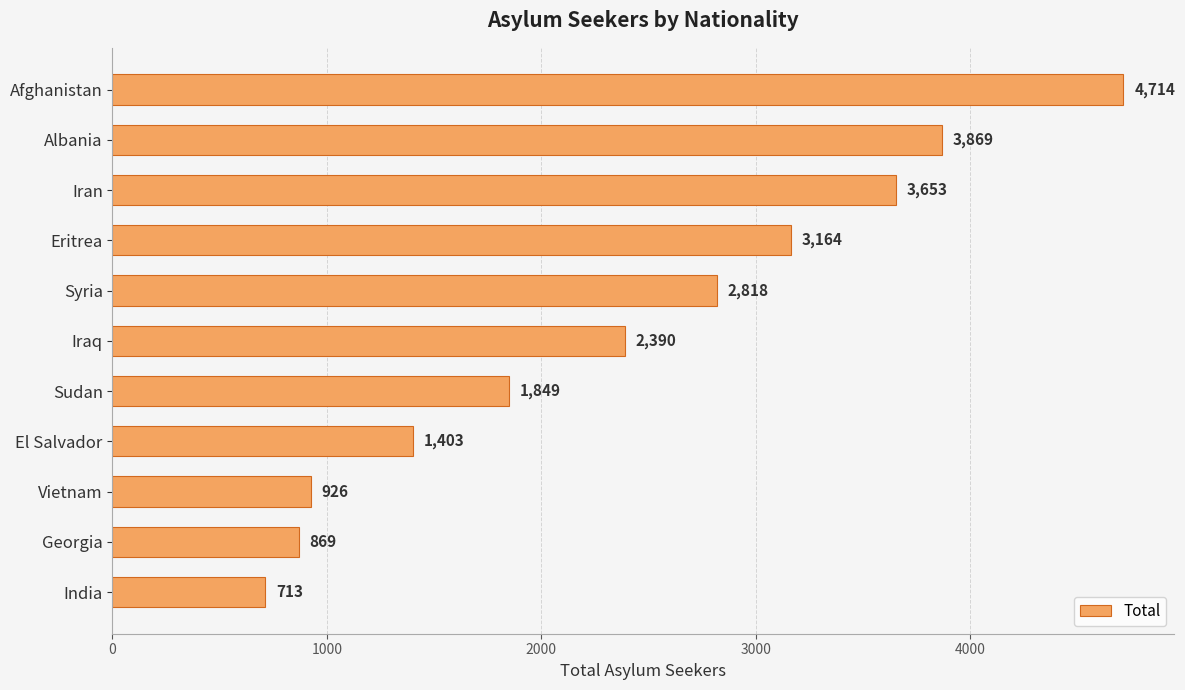

What is the ratio of the value at Eritrea to the value at Sudan?

1.7